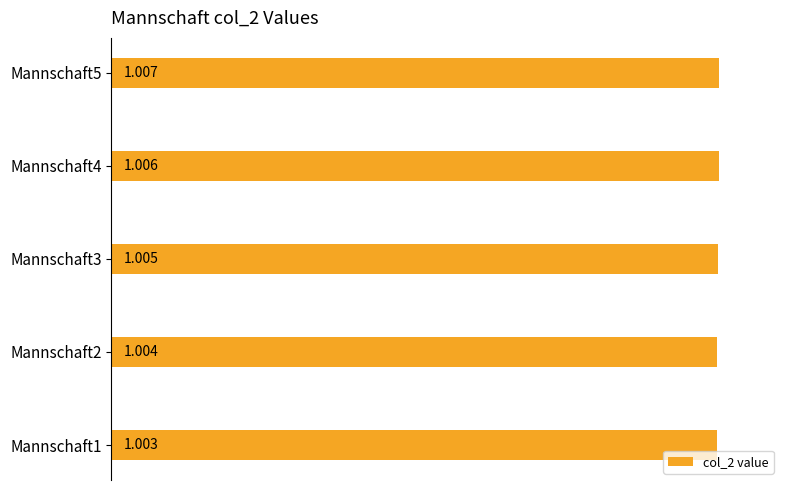

How many bars are there in total?

5